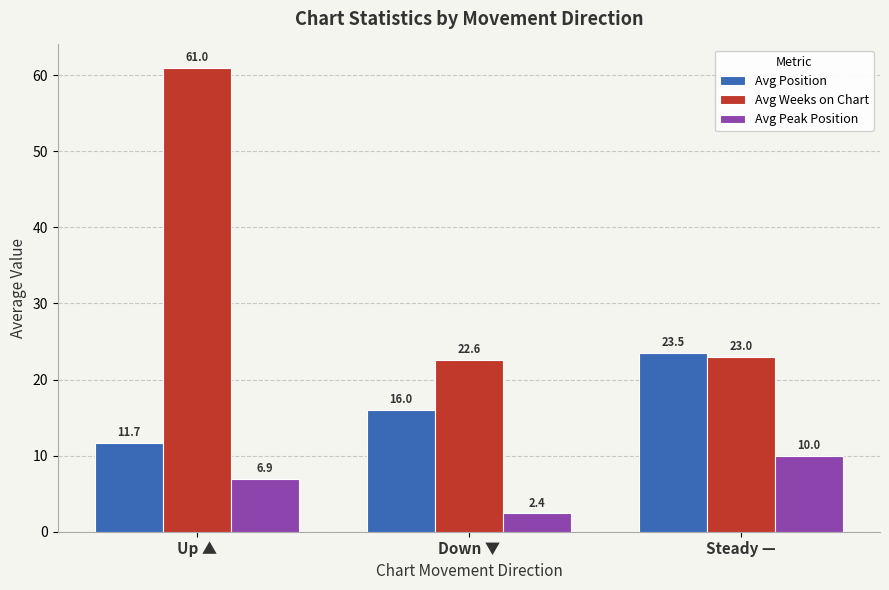

What are all the series names shown in the legend?

Avg Position, Avg Weeks on Chart, Avg Peak Position